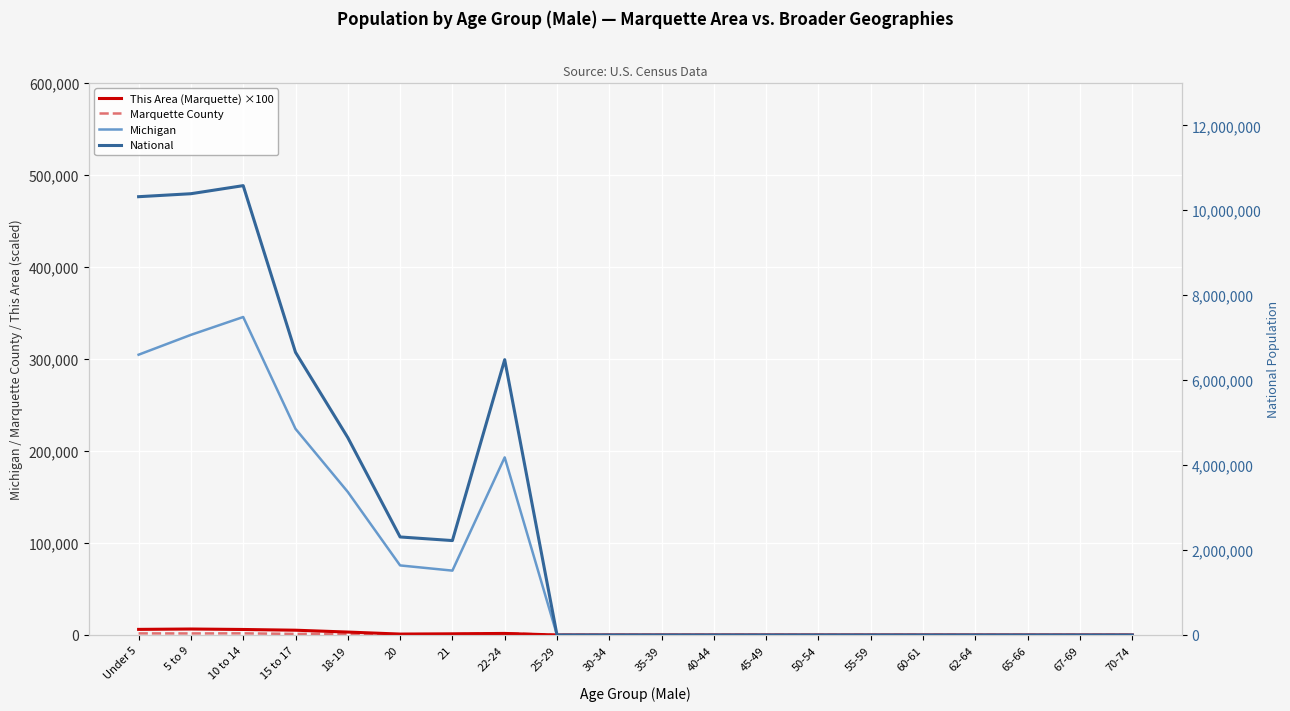

At which category does the chart reach its minimum across all series?

25-29